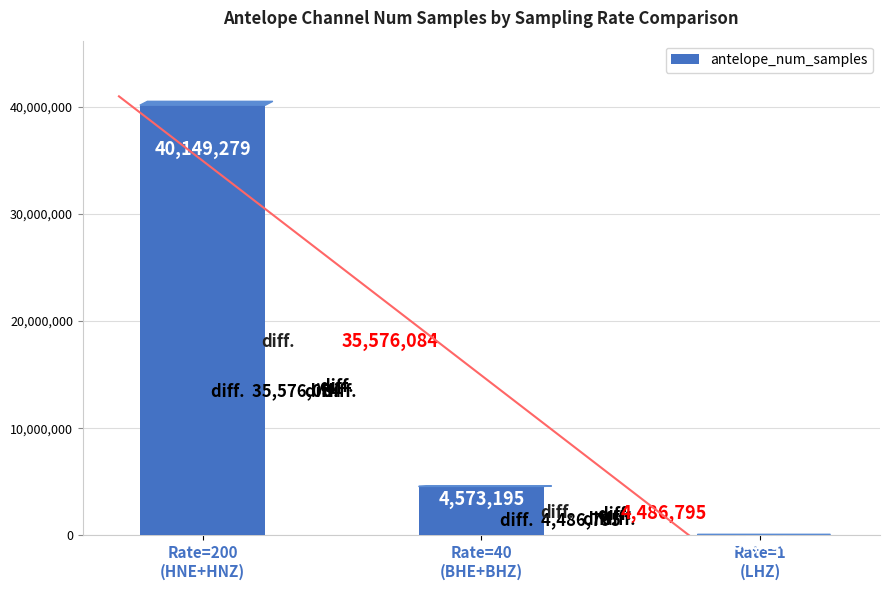

What is the average value?

14936291